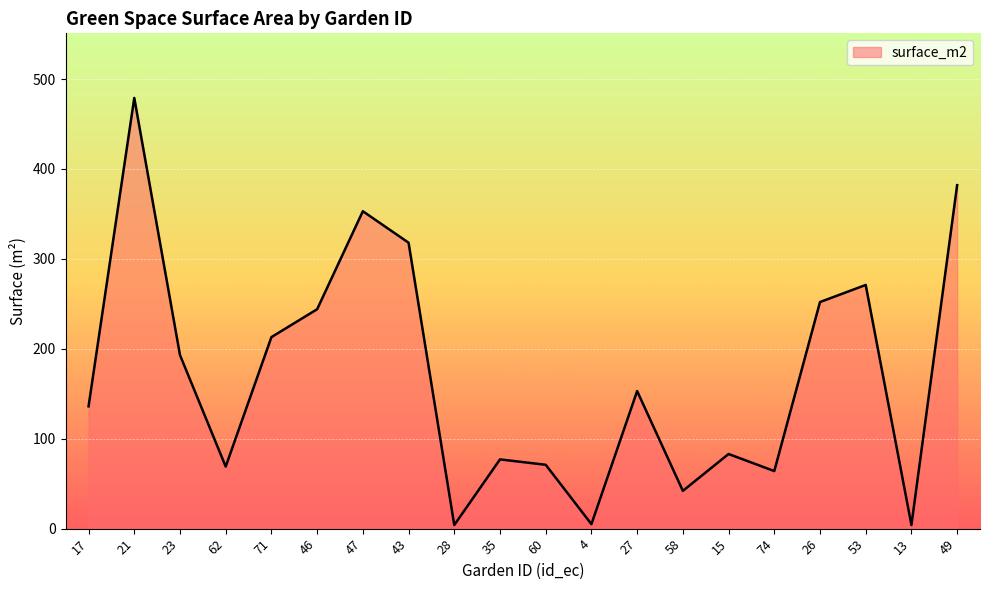

Is it true that the value at 46 is 244?

True